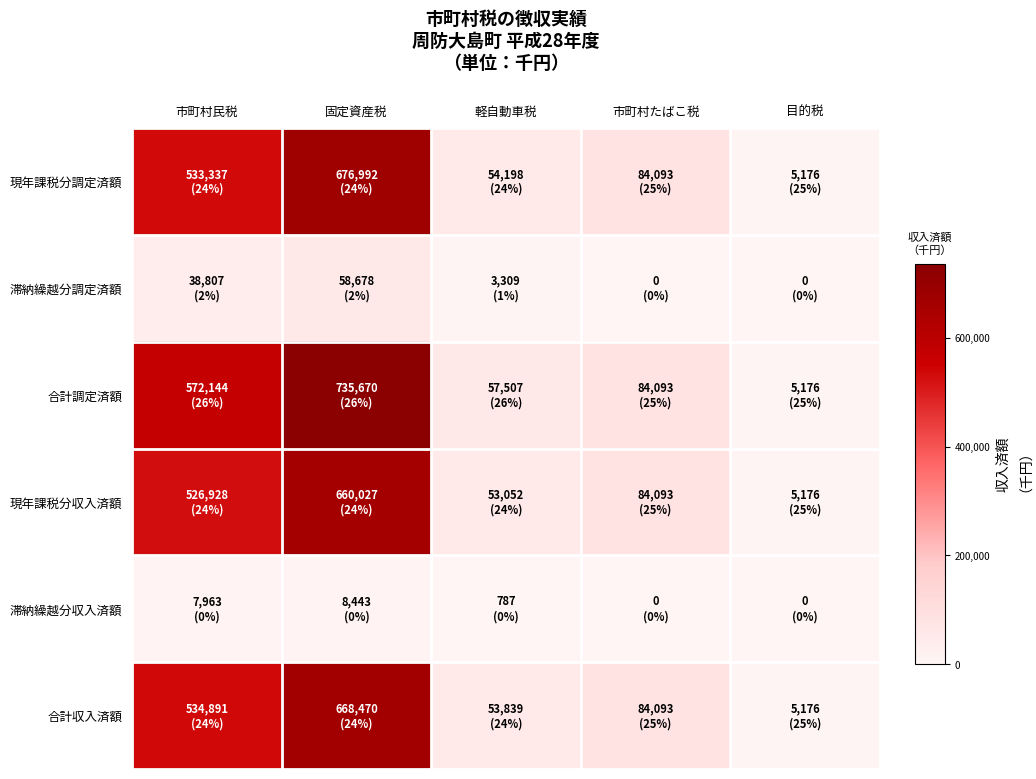

Reading left to right, extract all data points from this chart.

現年課税分調定済額: 市町村民税=533337	固定資産税=676992	軽自動車税=54198	市町村たばこ税=84093	目的税=5176
滞納繰越分調定済額: 市町村民税=38807	固定資産税=58678	軽自動車税=3309	市町村たばこ税=0	目的税=0
合計調定済額: 市町村民税=572144	固定資産税=735670	軽自動車税=57507	市町村たばこ税=84093	目的税=5176
現年課税分収入済額: 市町村民税=526928	固定資産税=660027	軽自動車税=53052	市町村たばこ税=84093	目的税=5176
滞納繰越分収入済額: 市町村民税=7963	固定資産税=8443	軽自動車税=787	市町村たばこ税=0	目的税=0
合計収入済額: 市町村民税=534891	固定資産税=668470	軽自動車税=53839	市町村たばこ税=84093	目的税=5176